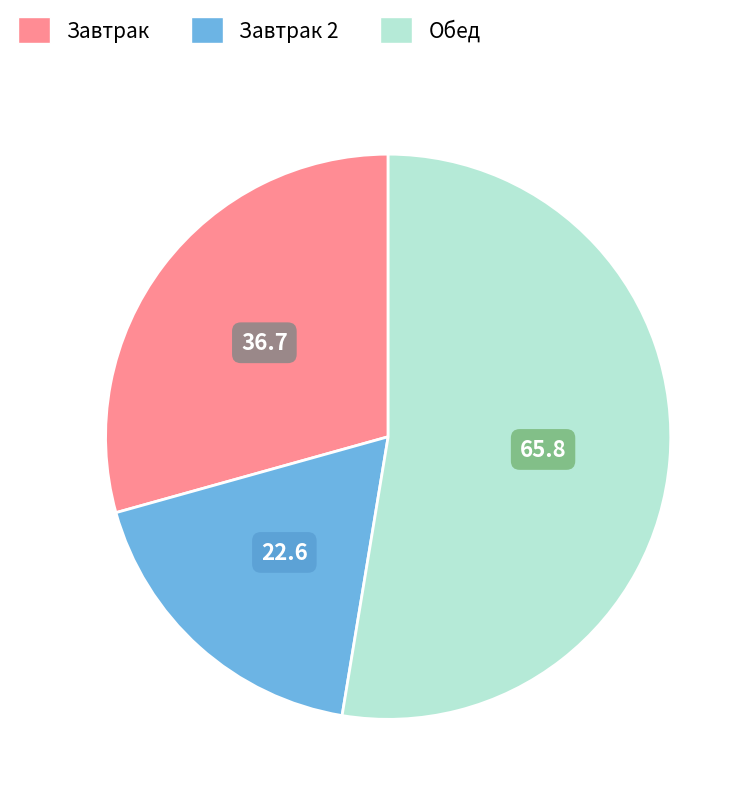

How many segments does this pie chart have?

3